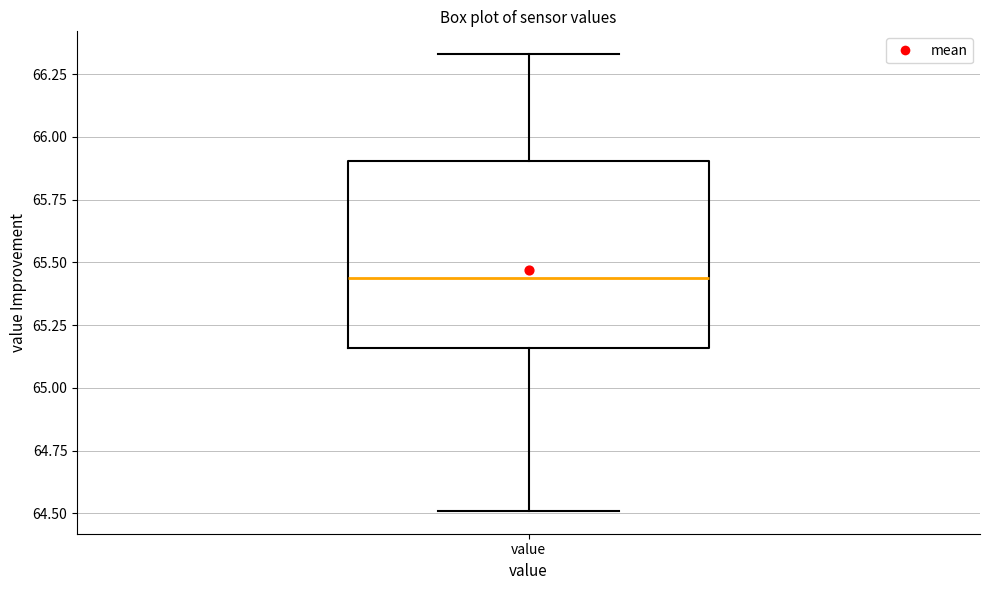

Read this box plot against the y-axis: the position of the median line, the range covered by the box, and the ends of both whiskers. The values are not printed on the chart, so give them approximately, as read against the axis.

median 65.45, box 65.15 to 65.90, whiskers 64.50 to 66.35